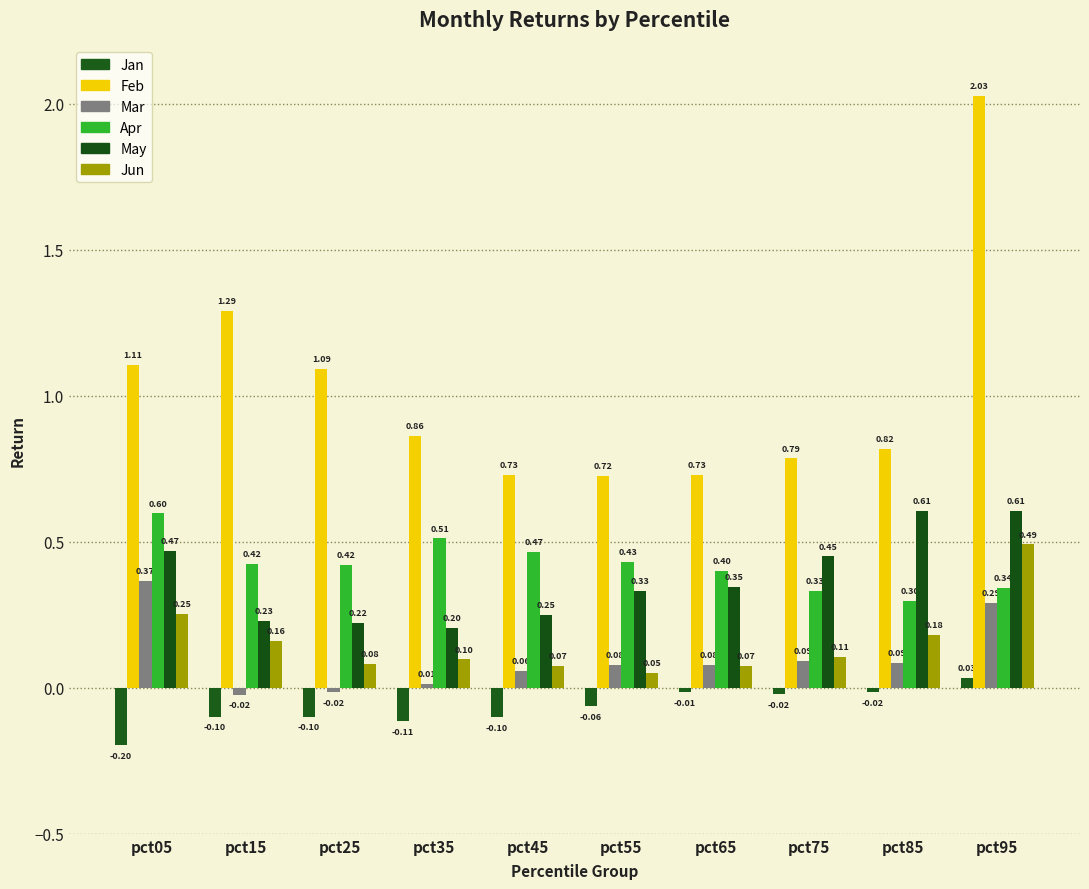

Which series has the widest spread of values?

Feb